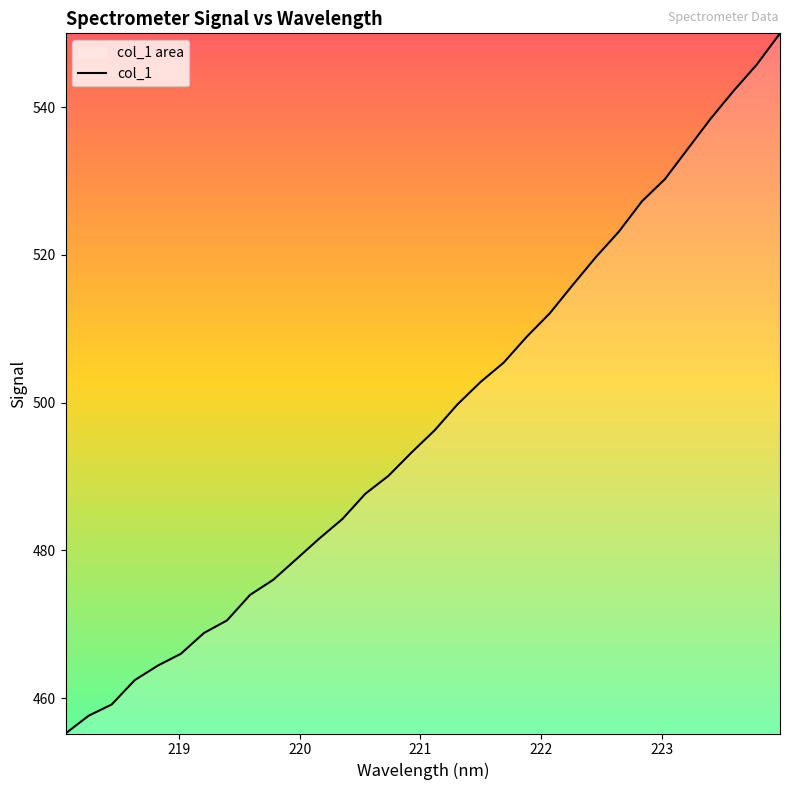

Rank the categories by value from highest to lowest.

223.9802, 223.7895, 223.5987, 223.408, 223.2172, 223.0264, 222.8355, 222.6447, 222.4538, 222.263, 222.0721, 221.8812, 221.6902, 221.4993, 221.3083, 221.1174, 220.9264, 220.7354, 220.5444, 220.3533, 220.1623, 219.9712, 219.7801, 219.589, 219.3979, 219.2067, 219.0156, 218.8244, 218.6332, 218.442, 218.2508, 218.0596